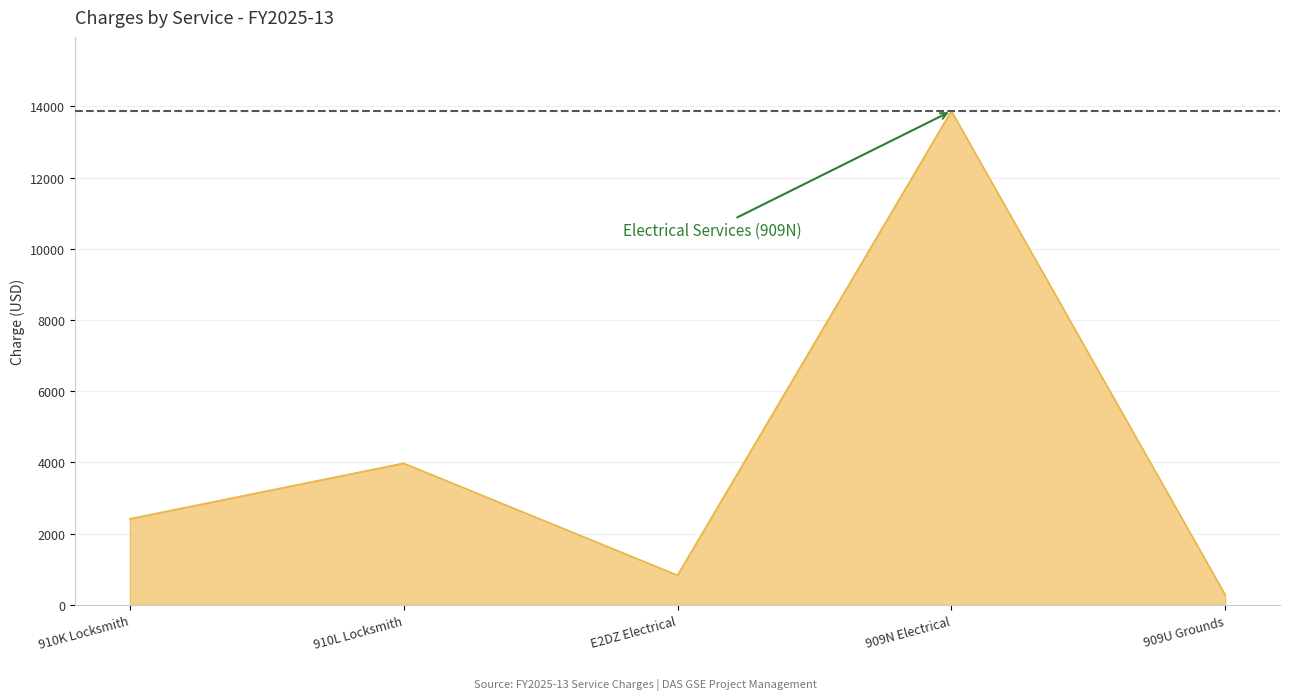

Rank the categories by value from highest to lowest.

909N Electrical, 910L Locksmith, 910K Locksmith, E2DZ Electrical, 909U Grounds